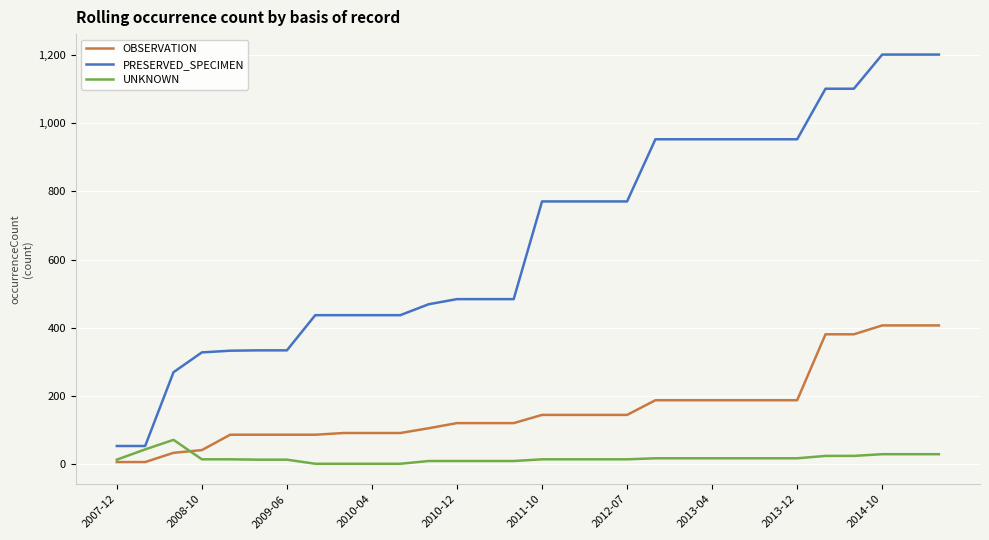

Which series has the widest spread of values?

PRESERVED_SPECIMEN